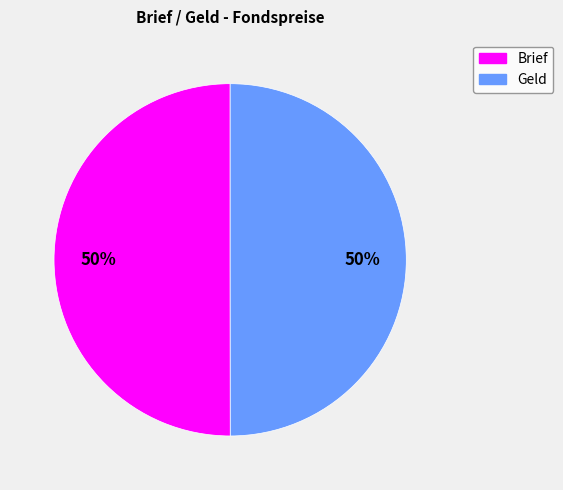

Combined, do Geld and Brief account for over 50%?

Yes